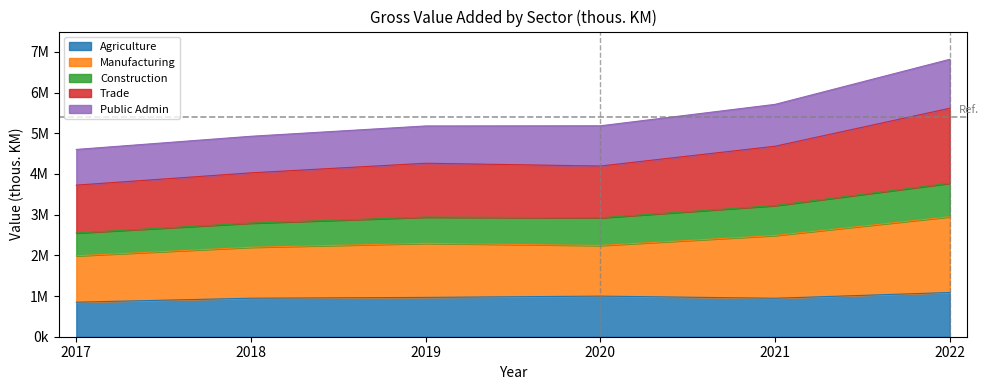

How many interior local valleys does the Agriculture series have?

1